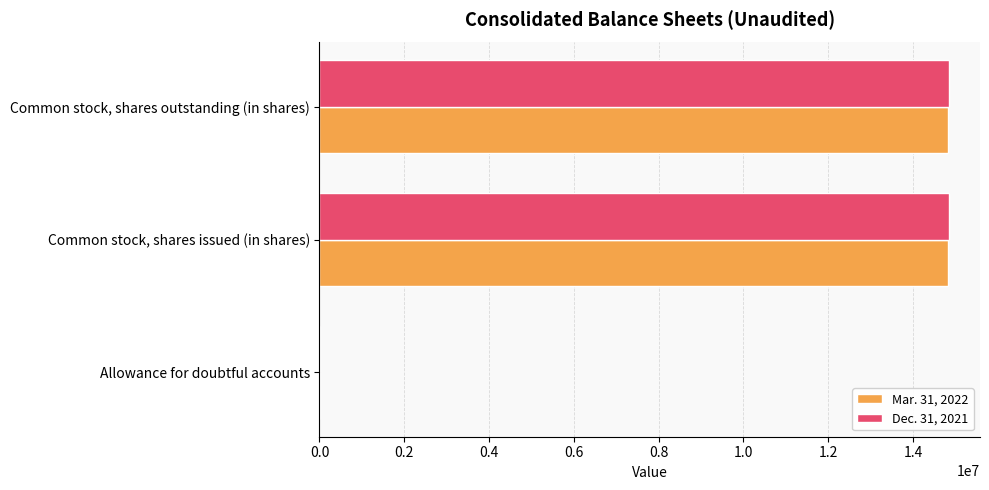

Is the value of Dec. 31, 2021 at Allowance for doubtful accounts greater than the value of Mar. 31, 2022 at Common stock, shares outstanding (in shares)?

No